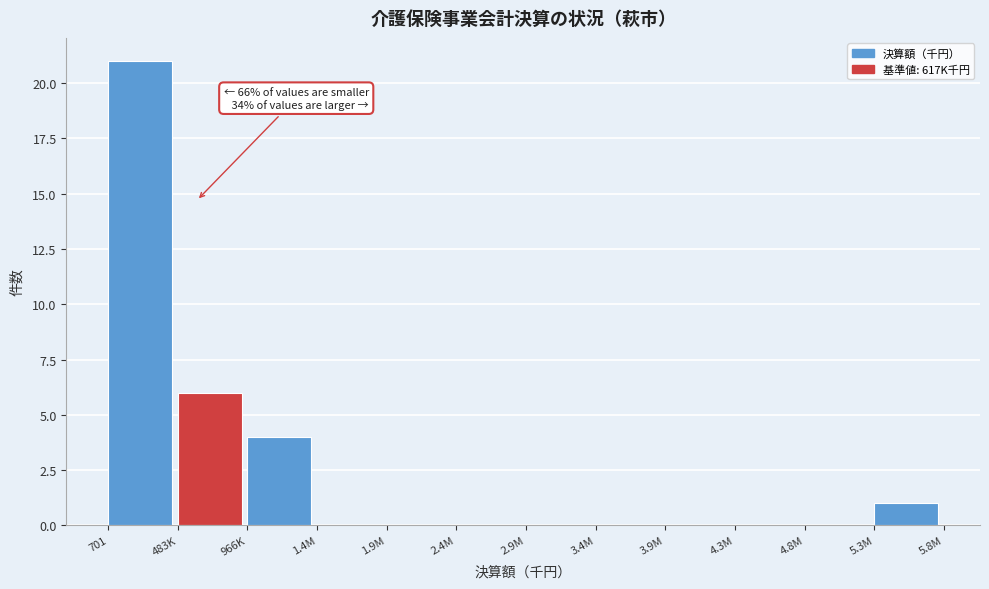

Reading left to right, transcribe all the data shown in this chart.

701=21	483K=6	966K=4	1.4M=0	1.9M=0	2.4M=0	2.9M=0	3.4M=0	3.9M=0	4.3M=0	4.8M=0	5.3M=1